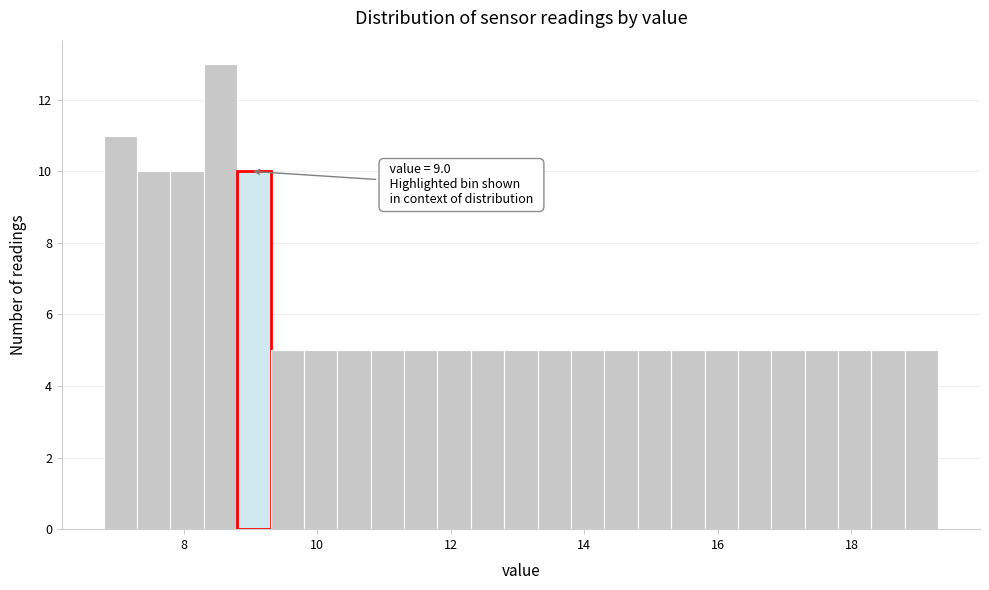

Around what value on the x-axis is the tallest bar? Give the approximate position of its centre, as read against the axis.

8.6